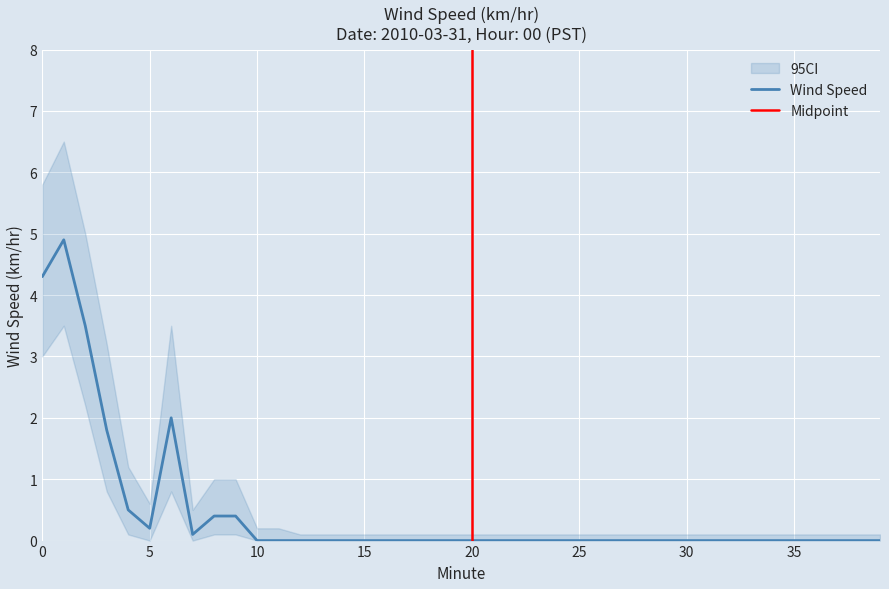

Reading left to right, what are all the values shown in this chart?

Wind Speed: 0=4.3	1=4.9	2=3.5	3=1.8	4=0.5	5=0.2	6=2.0	7=0.1	8=0.4	9=0.4	10=0.0	11=0.0	12=0.0	13=0.0	14=0.0	15=0.0	16=0.0	17=0.0	18=0.0	19=0.0	20=0.0	21=0.0	22=0.0	23=0.0	24=0.0	25=0.0	26=0.0	27=0.0	28=0.0	29=0.0	30=0.0	31=0.0	32=0.0	33=0.0	34=0.0	35=0.0	36=0.0	37=0.0	38=0.0	39=0.0
CI_lower: 0=3.0	1=3.5	2=2.2	3=0.8	4=0.1	5=0.0	6=0.8	7=0.0	8=0.1	9=0.1	10=0.0	11=0.0	12=0.0	13=0.0	14=0.0	15=0.0	16=0.0	17=0.0	18=0.0	19=0.0	20=0.0	21=0.0	22=0.0	23=0.0	24=0.0	25=0.0	26=0.0	27=0.0	28=0.0	29=0.0	30=0.0	31=0.0	32=0.0	33=0.0	34=0.0	35=0.0	36=0.0	37=0.0	38=0.0	39=0.0
CI_upper: 0=5.8	1=6.5	2=5.0	3=3.2	4=1.2	5=0.6	6=3.5	7=0.5	8=1.0	9=1.0	10=0.2	11=0.2	12=0.1	13=0.1	14=0.1	15=0.1	16=0.1	17=0.1	18=0.1	19=0.1	20=0.1	21=0.1	22=0.1	23=0.1	24=0.1	25=0.1	26=0.1	27=0.1	28=0.1	29=0.1	30=0.1	31=0.1	32=0.1	33=0.1	34=0.1	35=0.1	36=0.1	37=0.1	38=0.1	39=0.1